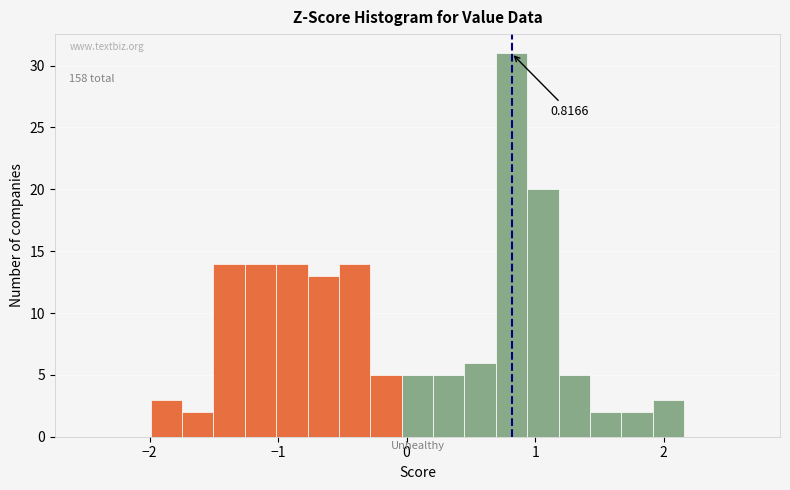

Read against the x-axis, roughly where is the centre of the tallest bar?

0.8